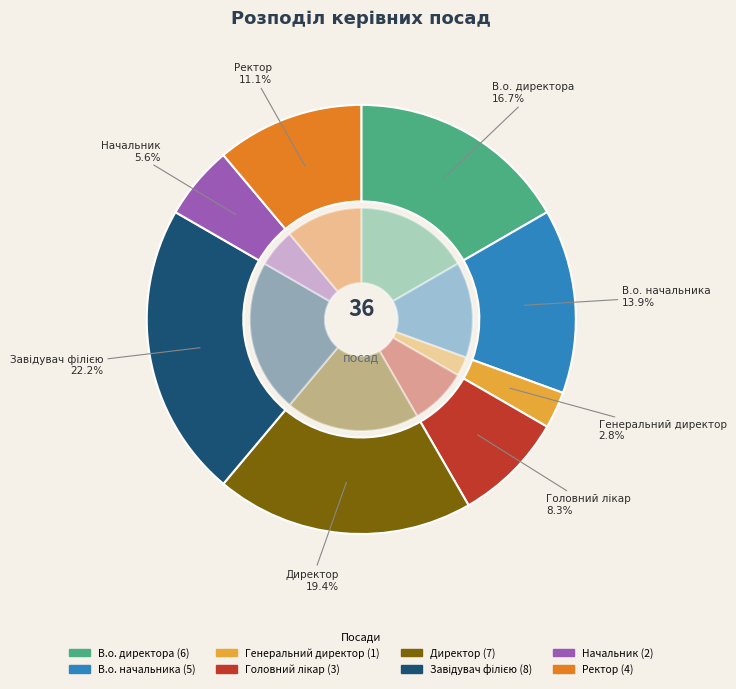

To the nearest percent, what is the difference between the Ректор and В.о. директора slice percentages?

6%